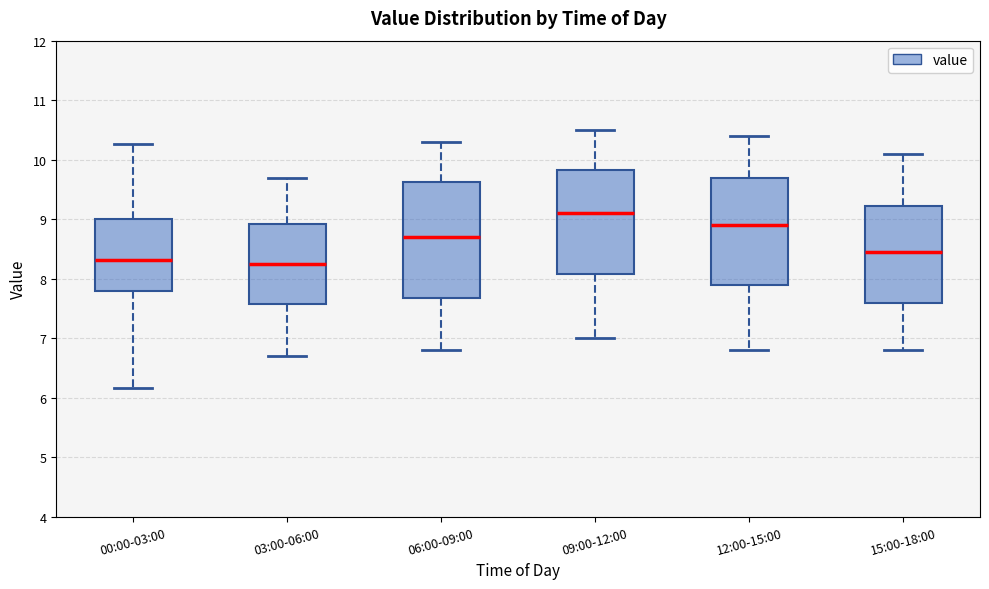

Comparing the boxes themselves (not the whiskers), which one is the tallest?

06:00-09:00